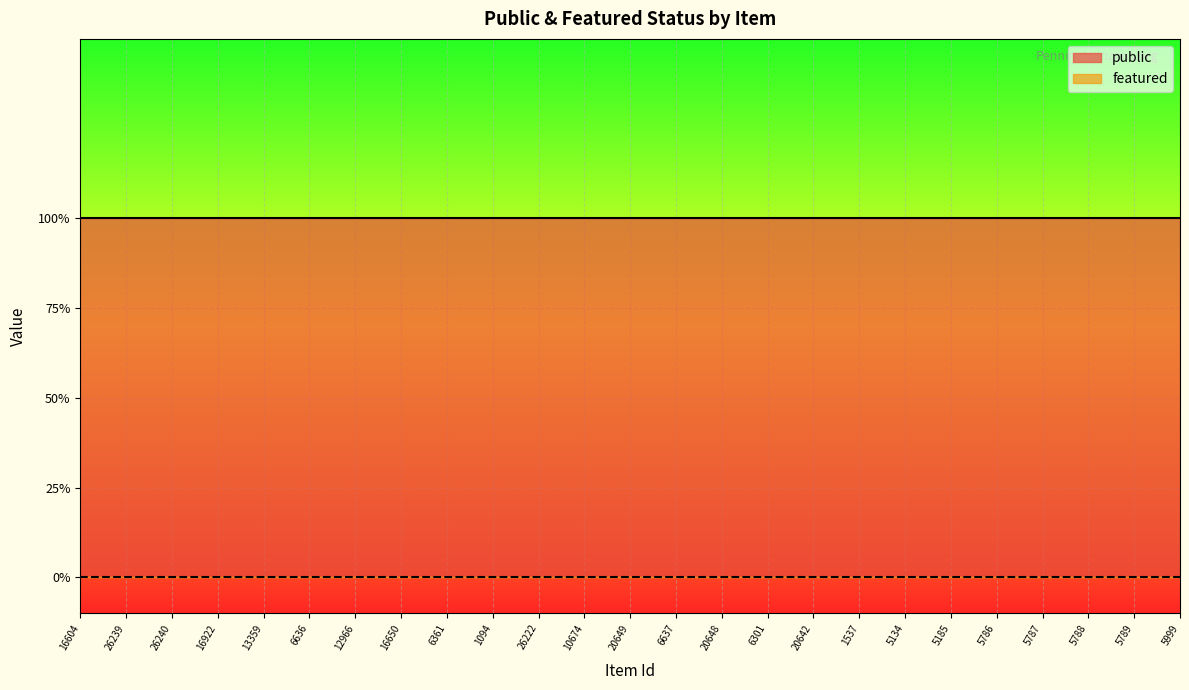

Is the value of public at 26240 greater than the value of featured at 5787?

Yes